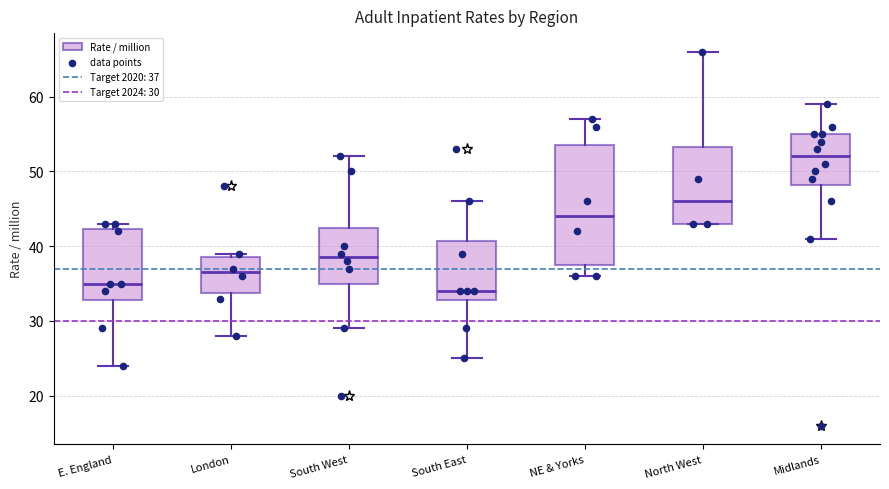

Which box's median line is the lowest?

South East